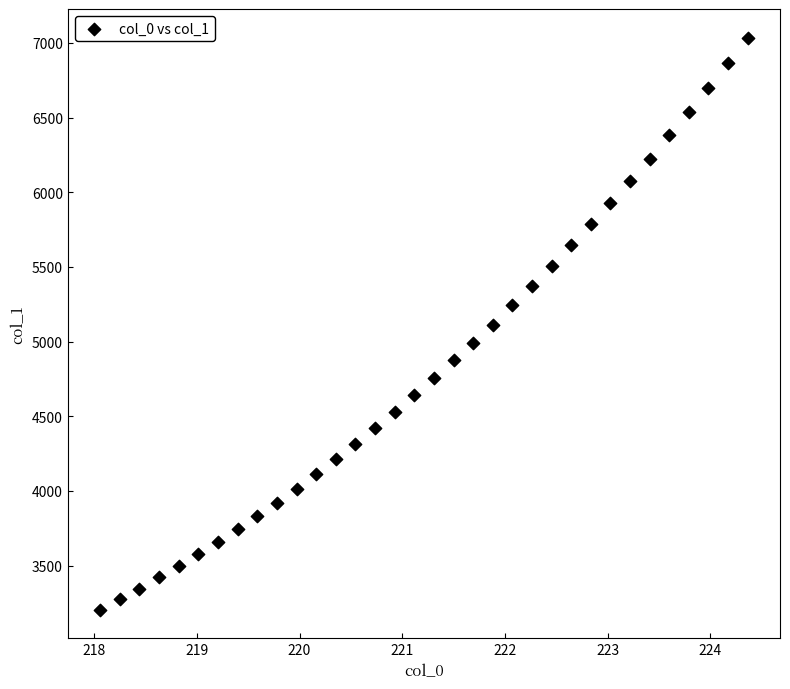

What is the range of X values (max minus min)?

6.3